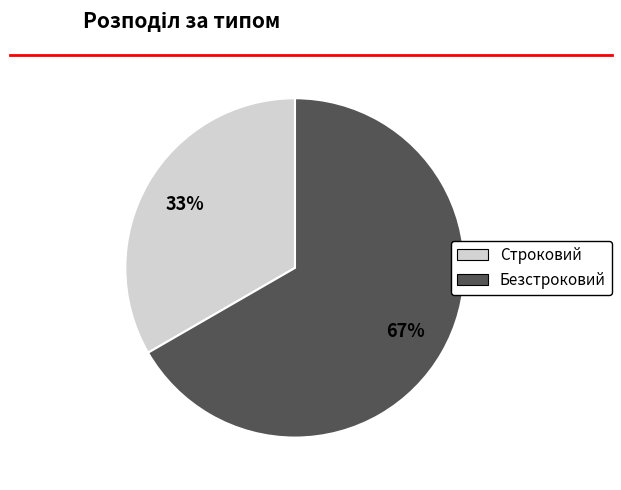

To the nearest percent, what is the average slice percentage?

50%